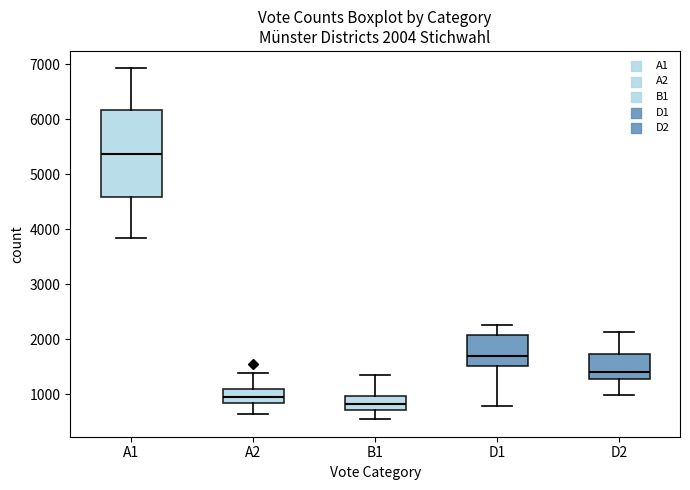

Which box has the highest median line?

A1